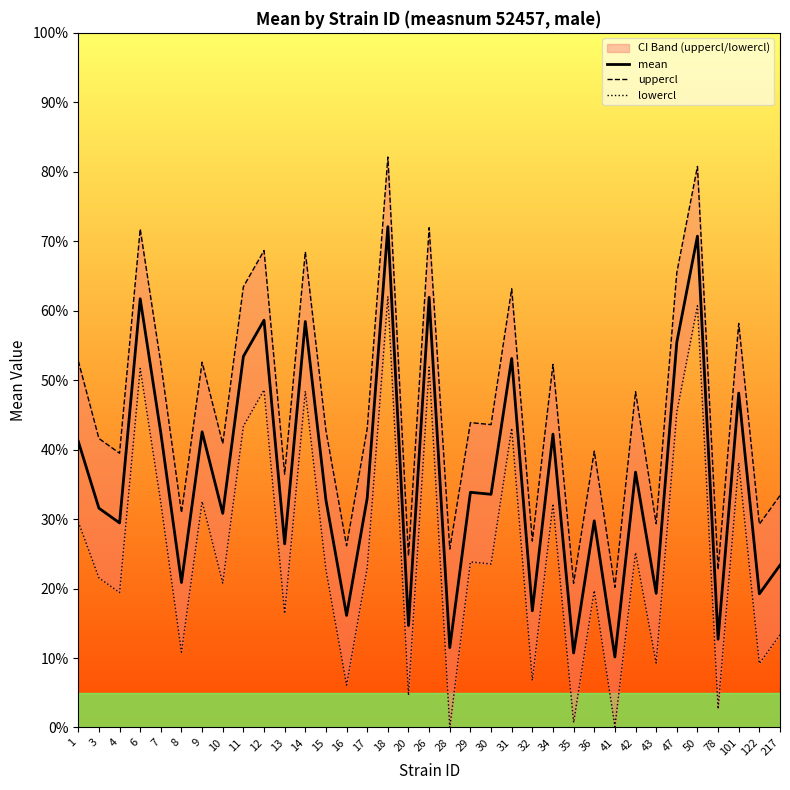

What is the greatest value displayed?

82.1